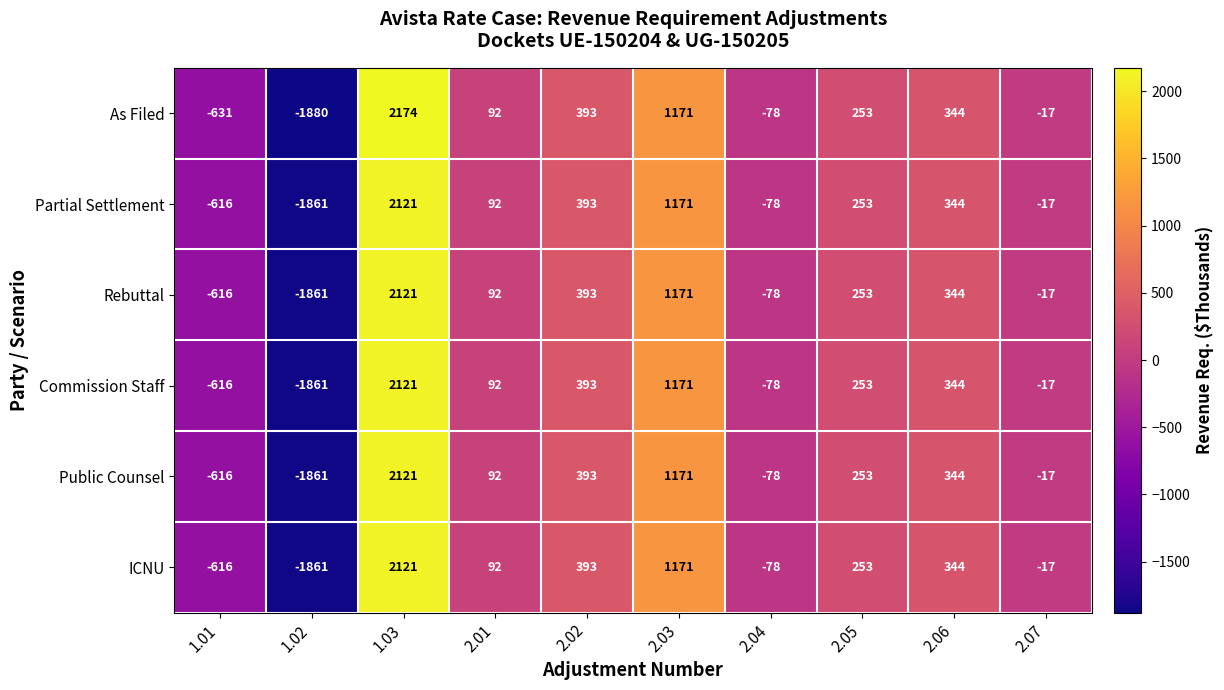

List the labels in order of Commission Staff value, largest first.

1.03, 2.03, 2.02, 2.06, 2.05, 2.01, 2.07, 2.04, 1.01, 1.02